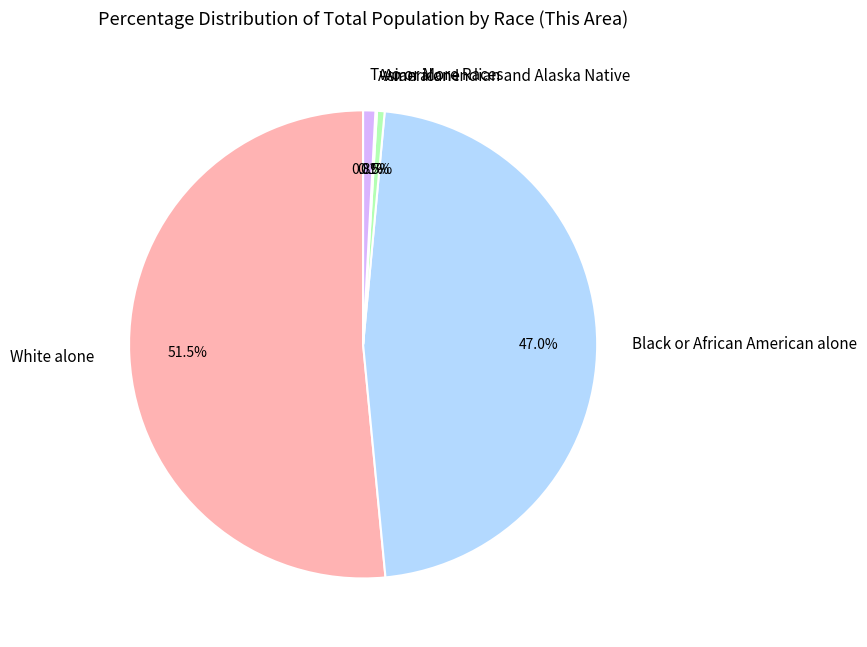

How much of the chart is everything except Two or More Races?

99.2%